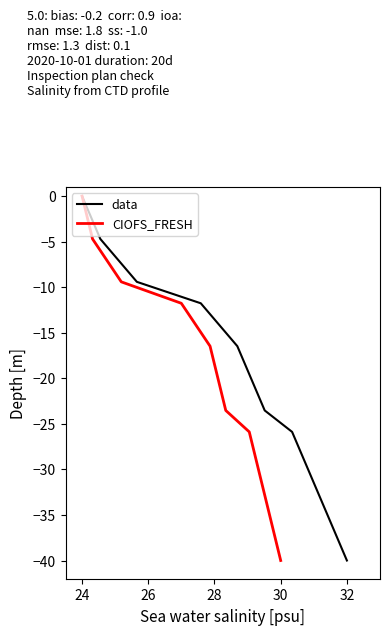

Which series has the largest total across all categories?

data